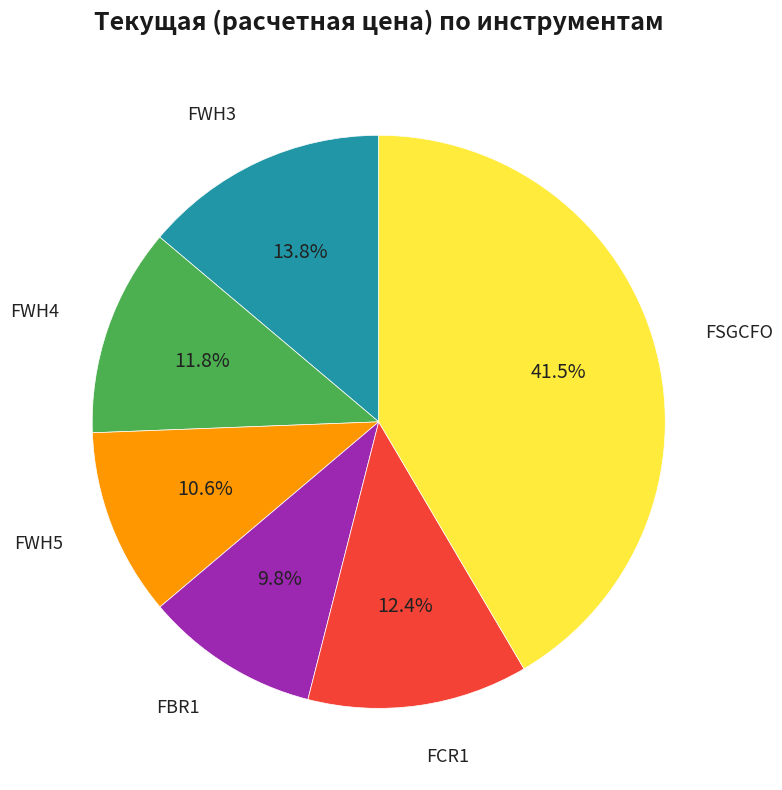

Is there any slice that represents more than half of the pie?

No